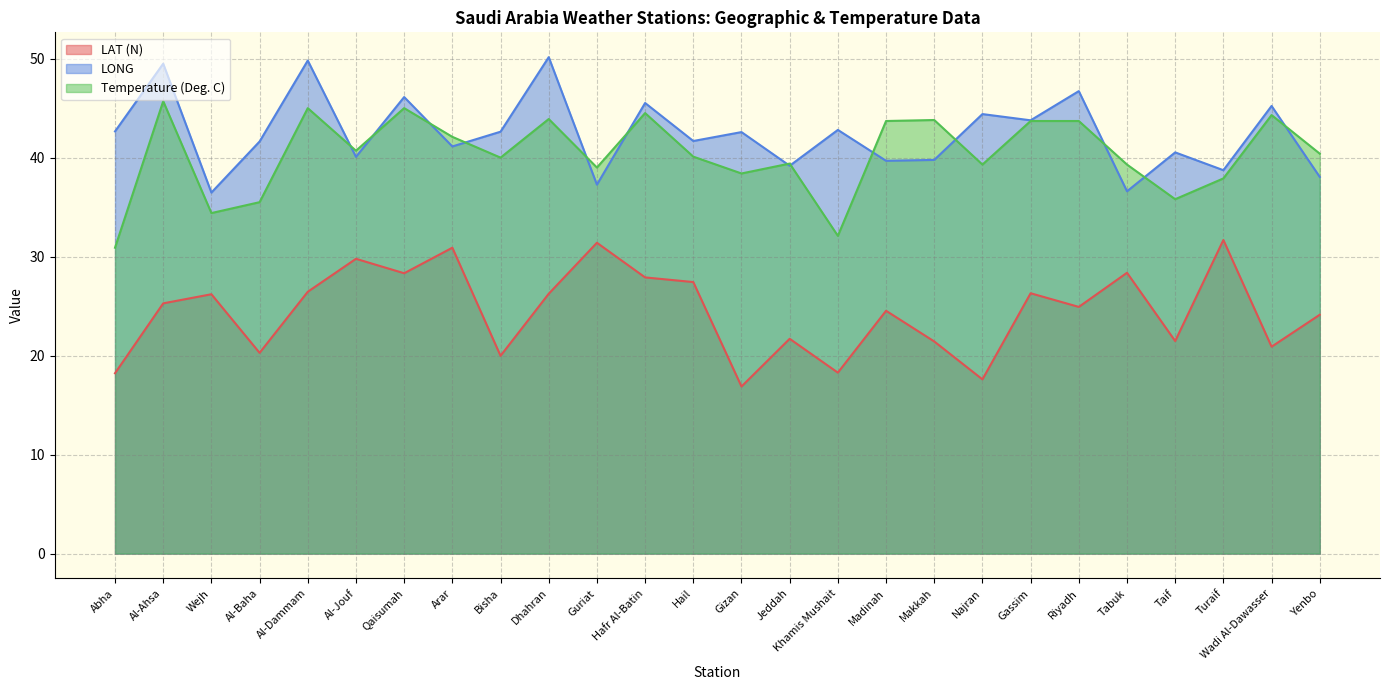

What is the approximate value of LONG at Abha?

42.6